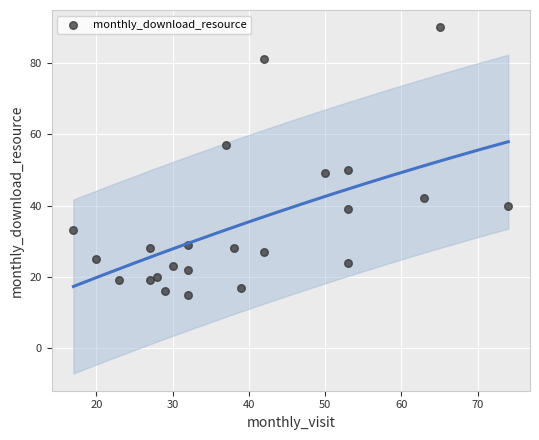

What is the range of X values (max minus min)?

57